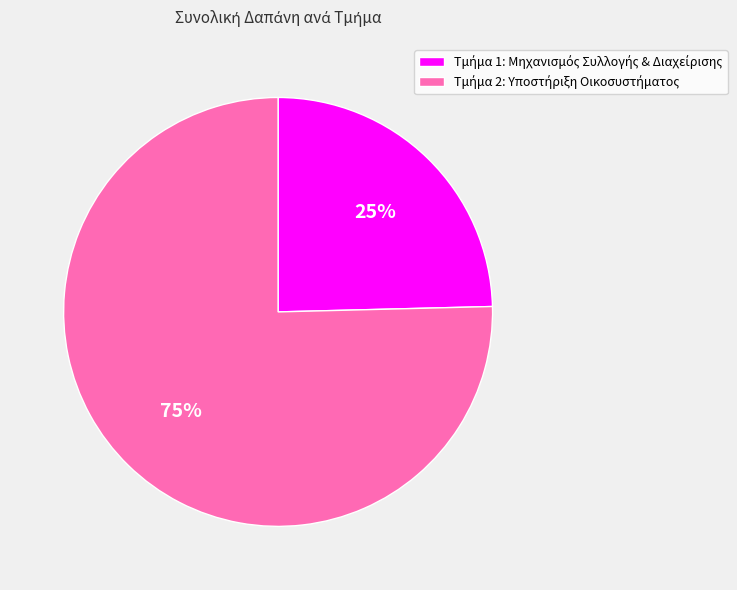

Is there any slice that represents more than half of the pie?

Yes